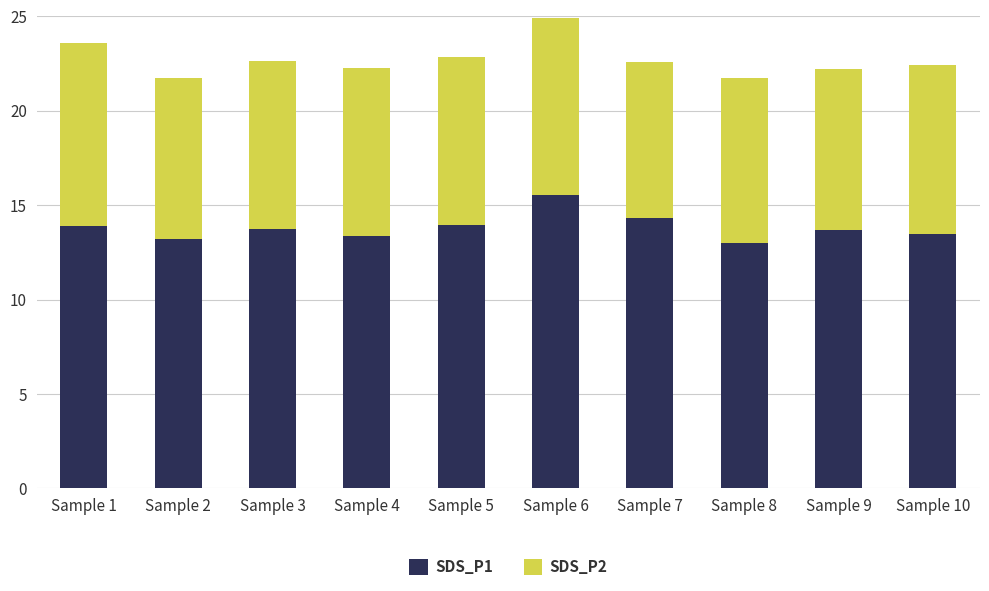

What is the average value of the SDS_P1 series?

13.8